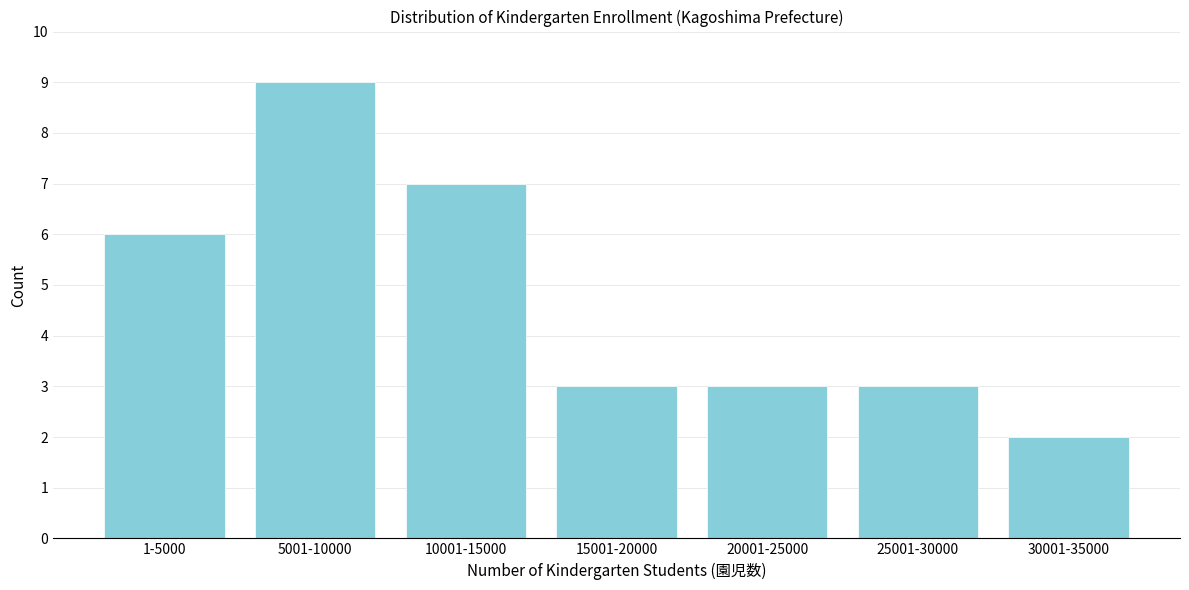

Reading left to right, list all the values displayed in this chart.

6	9	7	3	3	3	2